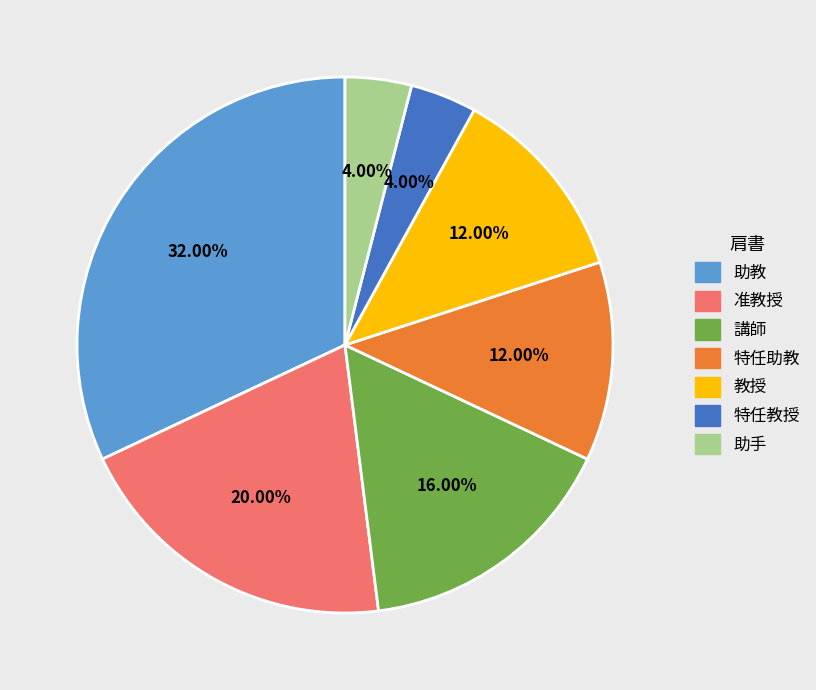

Does any single category account for the majority?

No